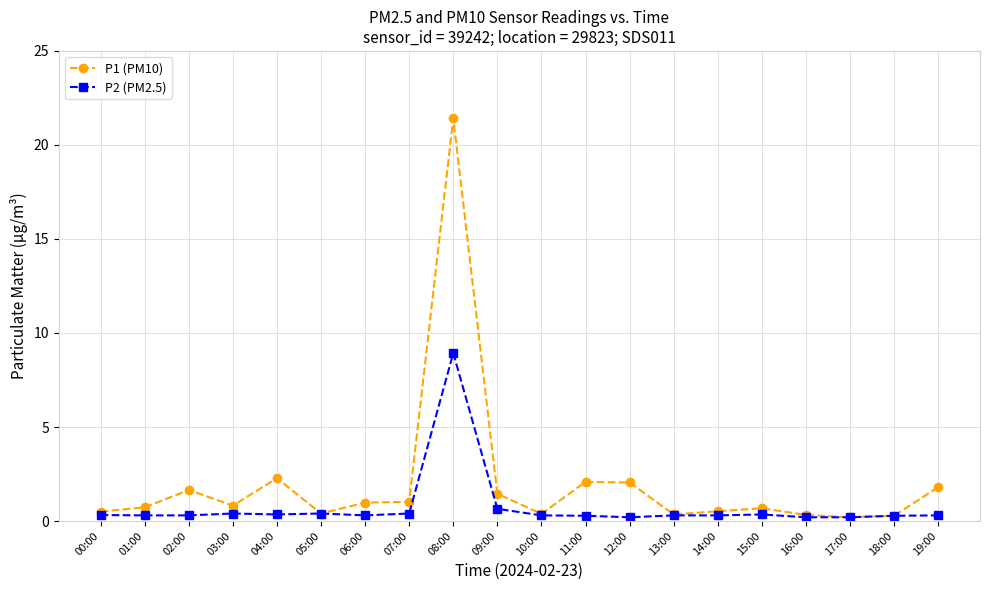

What is the difference between the P1 (PM10) values at 16:00 and 01:00?

0.4